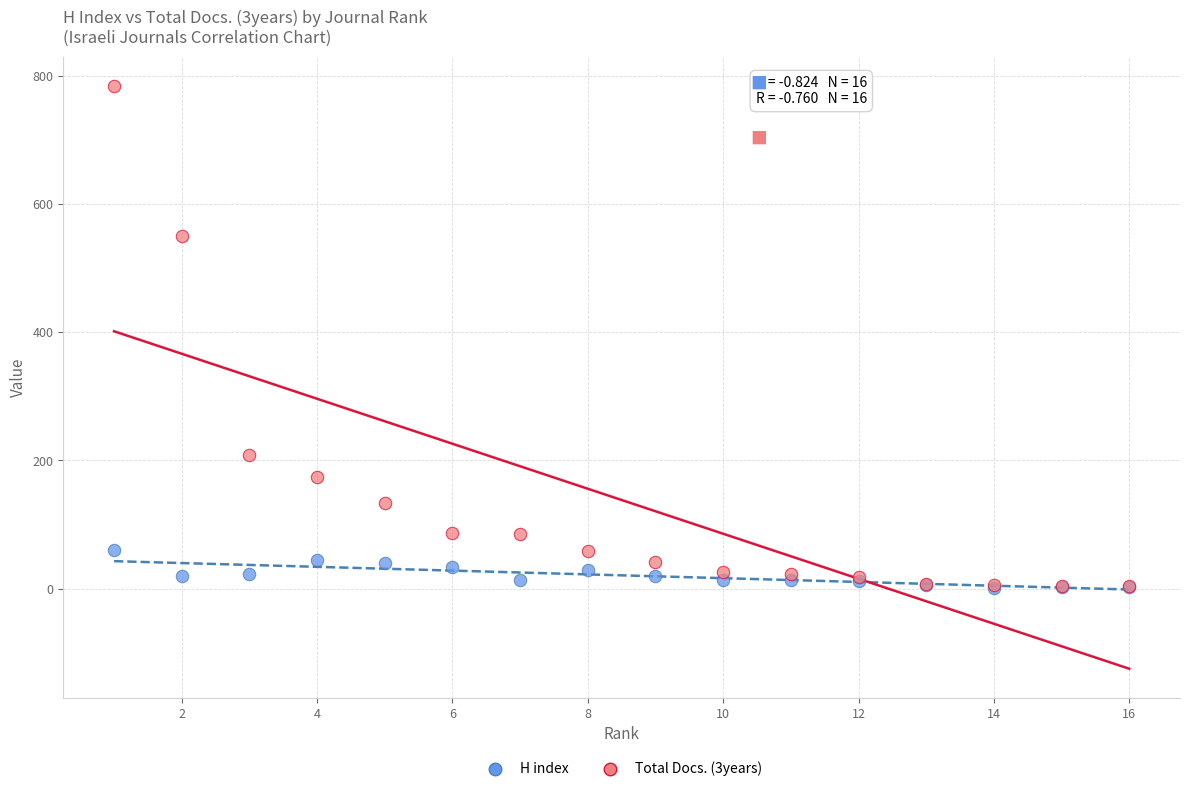

Across all series, what Y value is closest to 393?

551